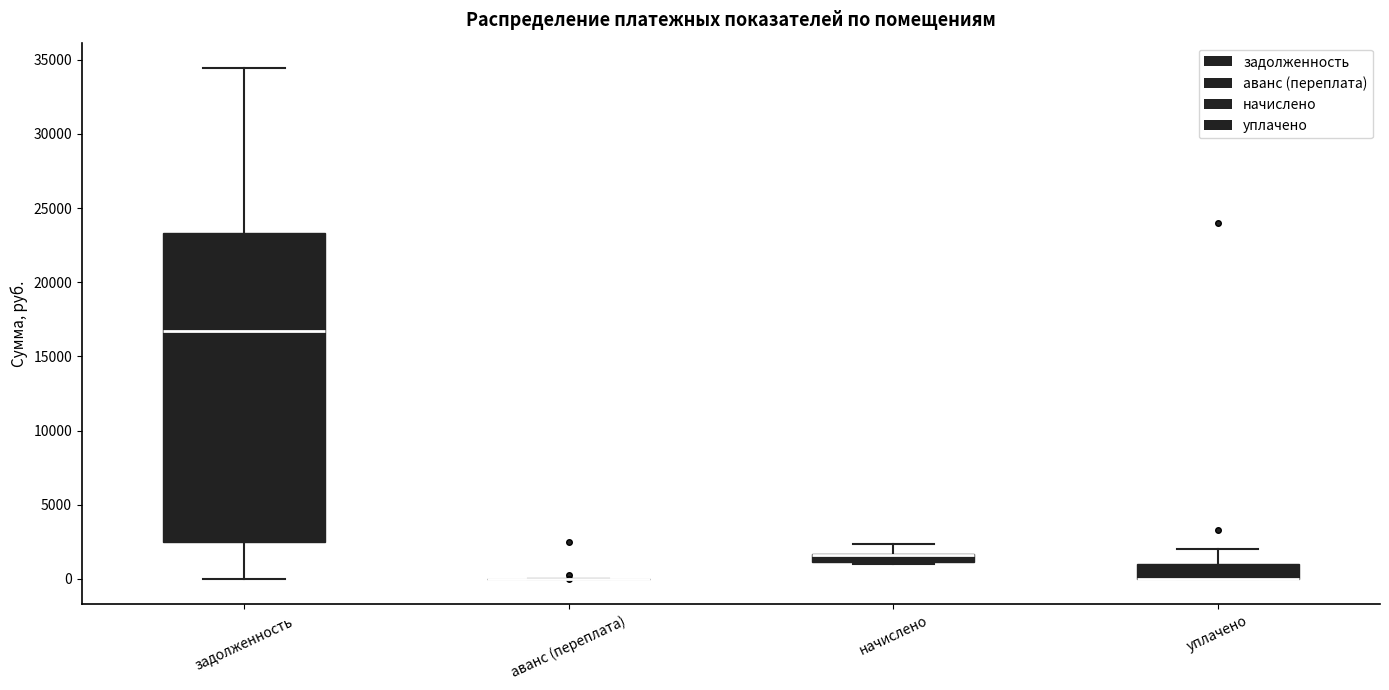

Where does the lower whisker of the box for задолженность end on the y-axis? The values are not printed on the chart, so give them approximately, as read against the axis.

0